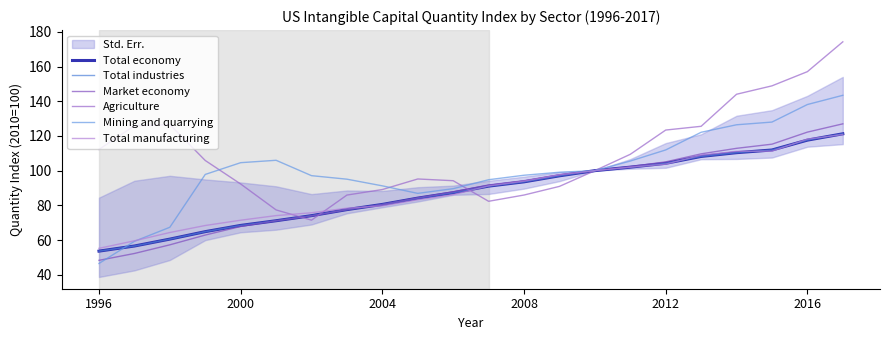

At which category is the sum across all series the highest?

21